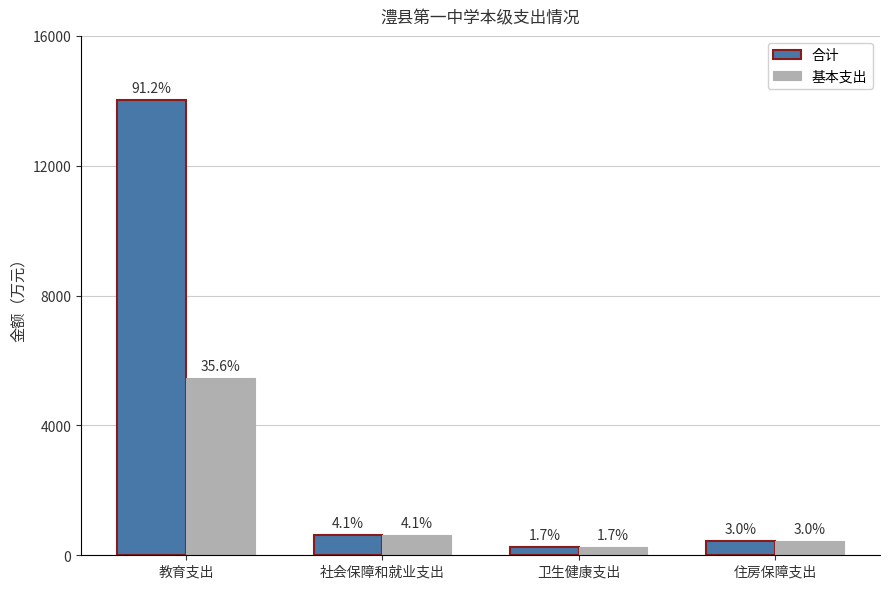

The 合计 series shows 263.8 at 住房保障支出. True or false?

False